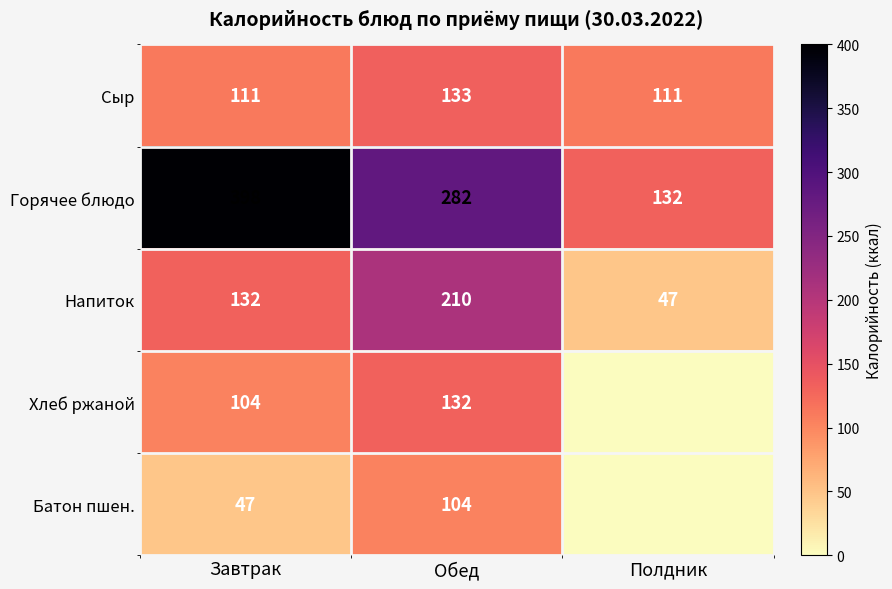

True or false: Батон пшен. has a value of 69 at Обед.

False